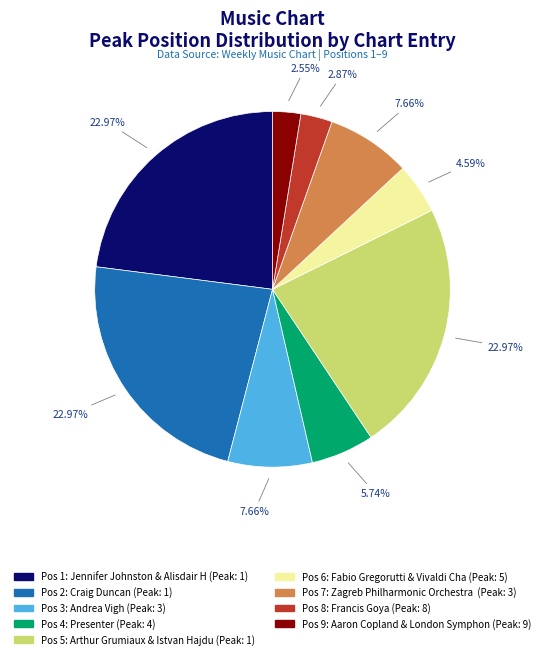

Is there any slice that represents more than half of the pie?

No